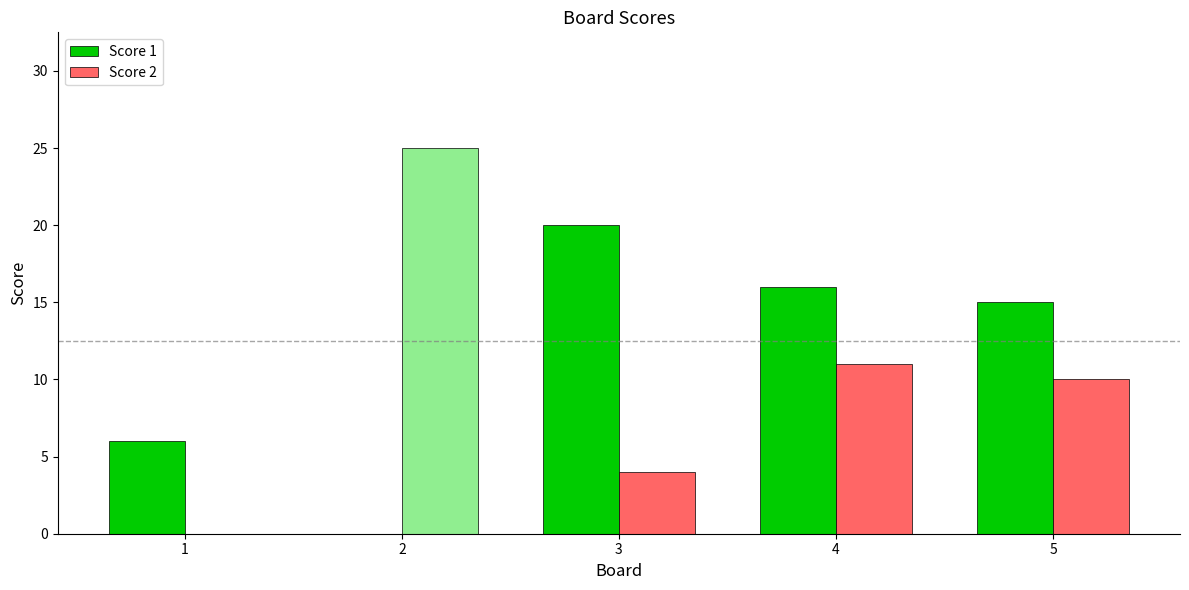

What is the spread (max minus min) of values at 4?

5